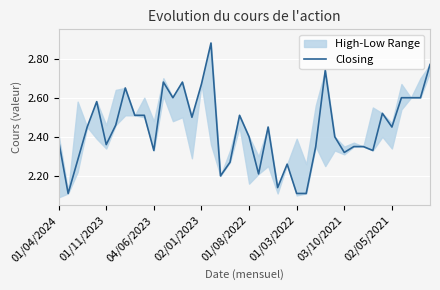

The value of Closing at 01/04/2024 is 0.8. True or false?

False